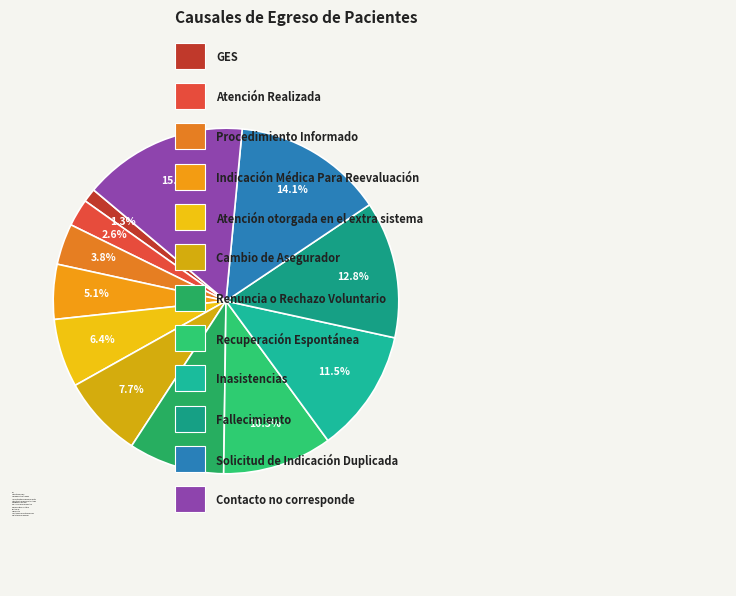

Count the number of slices in the pie.

12